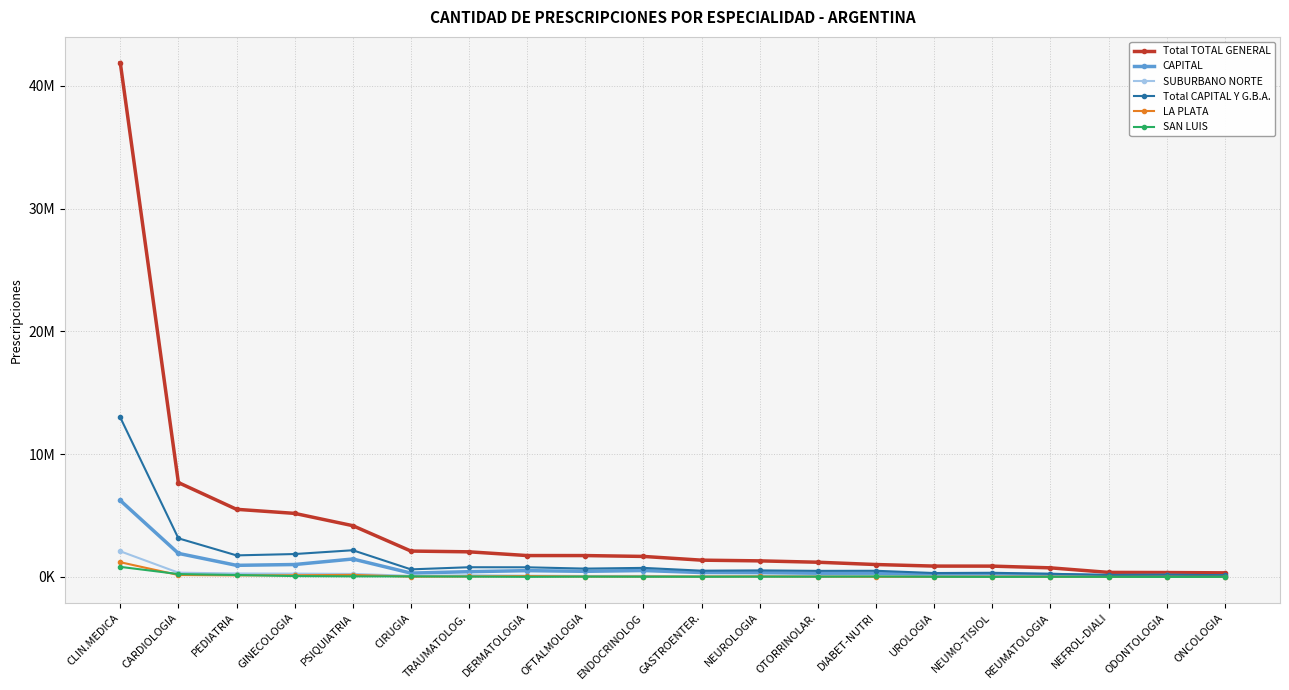

Where is Total CAPITAL Y G.B.A. nearest to the value 6569960?

CARDIOLOGIA